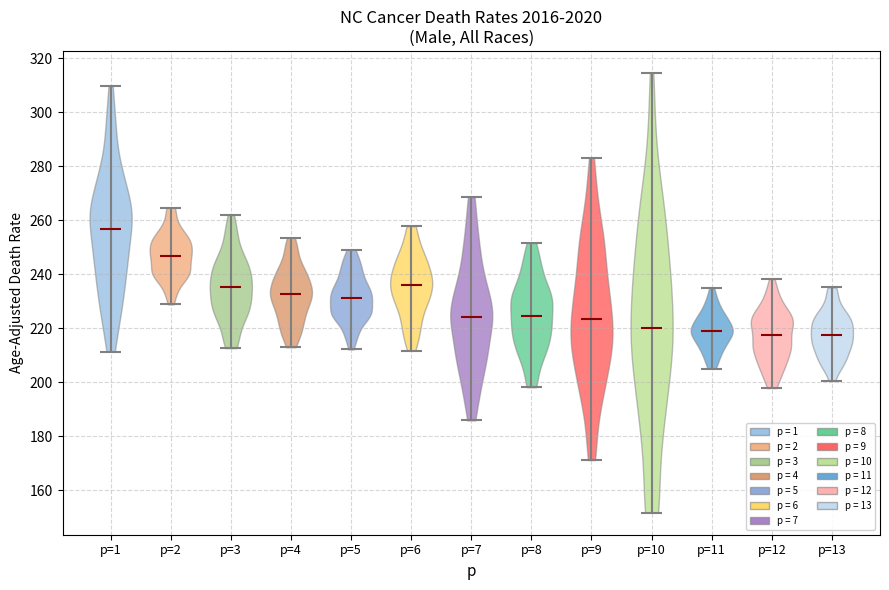

Reading left to right, read every violin against the y-axis: where its median line is, and the lowest and highest points it reaches. The values are not printed on the chart, so give them approximately, as read against the axis.

p=1: median line 256, lowest point 212, highest point 310
p=2: median line 246, lowest point 228, highest point 264
p=3: median line 236, lowest point 212, highest point 262
p=4: median line 232, lowest point 212, highest point 254
p=5: median line 232, lowest point 212, highest point 250
p=6: median line 236, lowest point 212, highest point 258
p=7: median line 224, lowest point 186, highest point 268
p=8: median line 224, lowest point 198, highest point 252
p=9: median line 224, lowest point 172, highest point 284
p=10: median line 220, lowest point 152, highest point 314
p=11: median line 220, lowest point 206, highest point 234
p=12: median line 218, lowest point 198, highest point 238
p=13: median line 218, lowest point 200, highest point 236